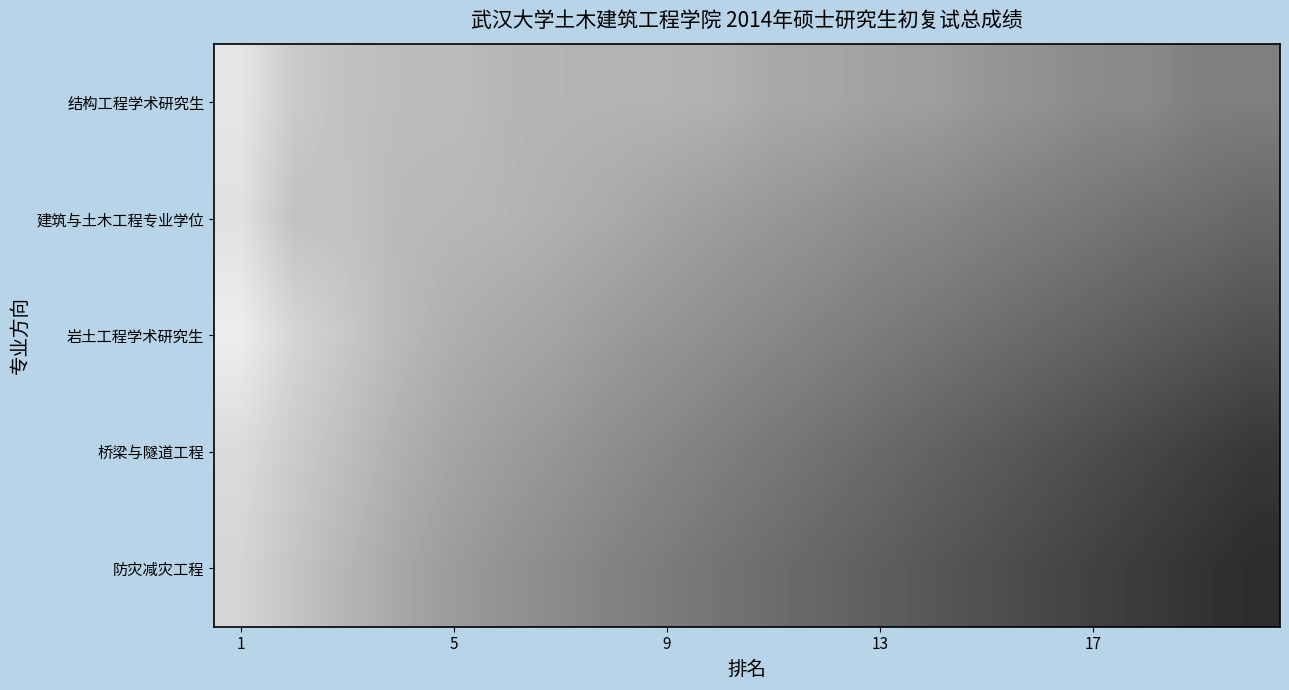

Count the number of categories in the chart.

20